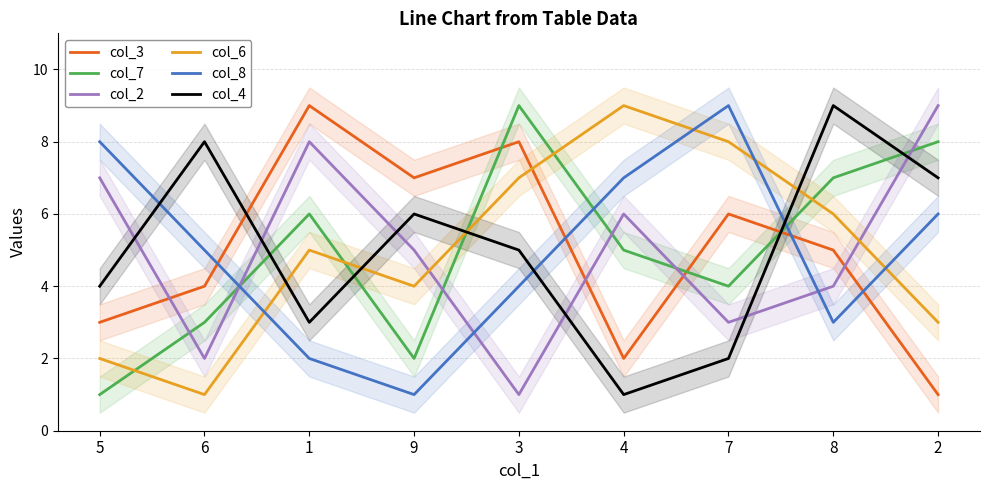

What is the spread (max minus min) of values at 1?

7